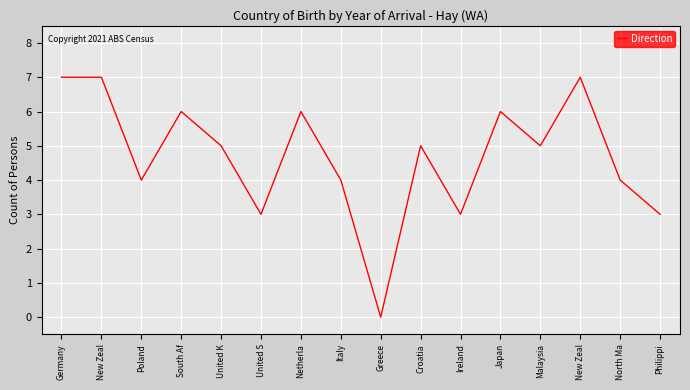

How many lines are shown in the chart?

1